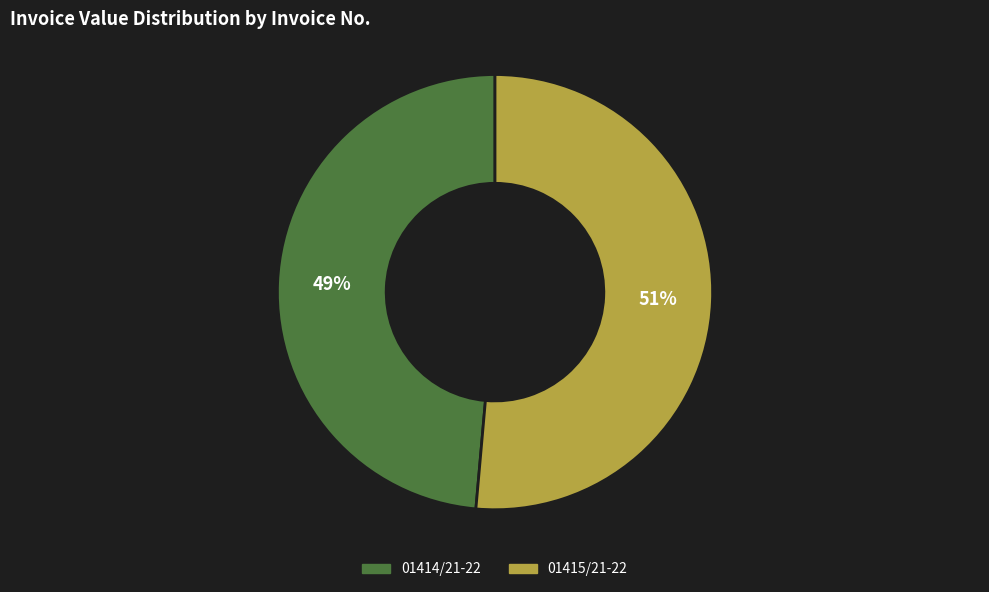

To the nearest percent, what portion does 01414/21-22 represent?

49%